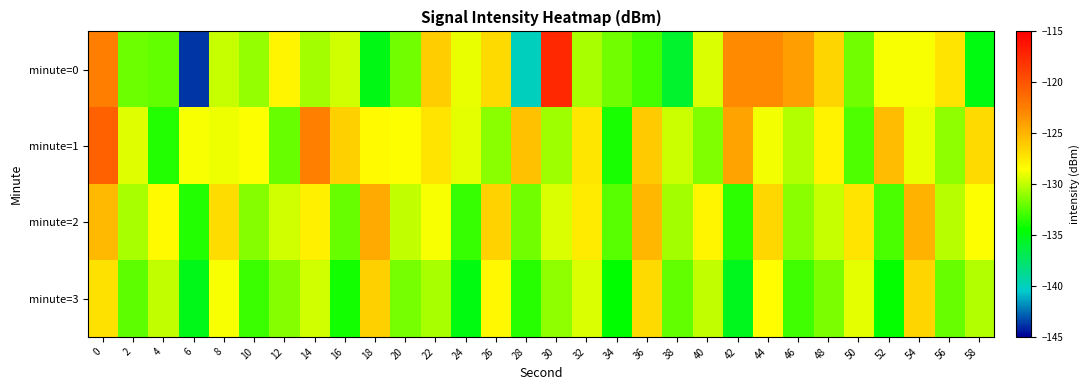

What is the spread (max minus min) of values at 28?

14.4